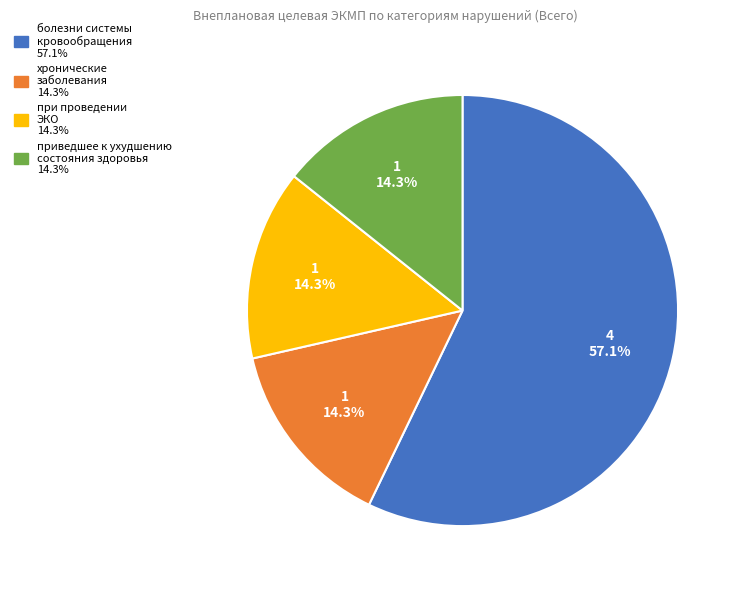

Is there a majority slice in this chart?

Yes